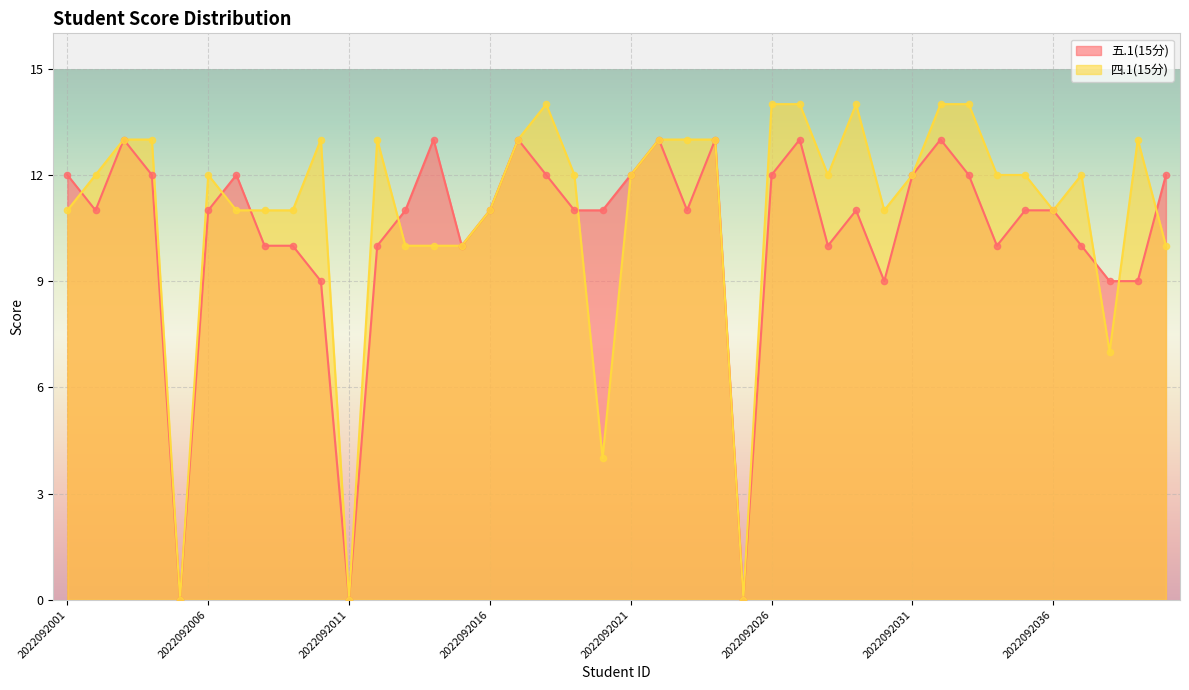

What is the total value across all series at 2022092004?

25